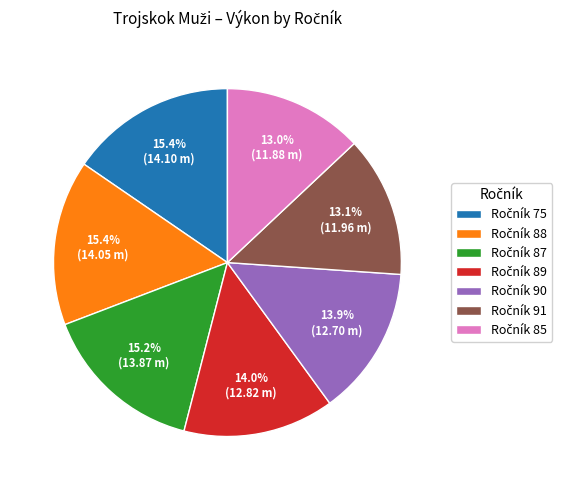

Is there any slice that represents more than half of the pie?

No